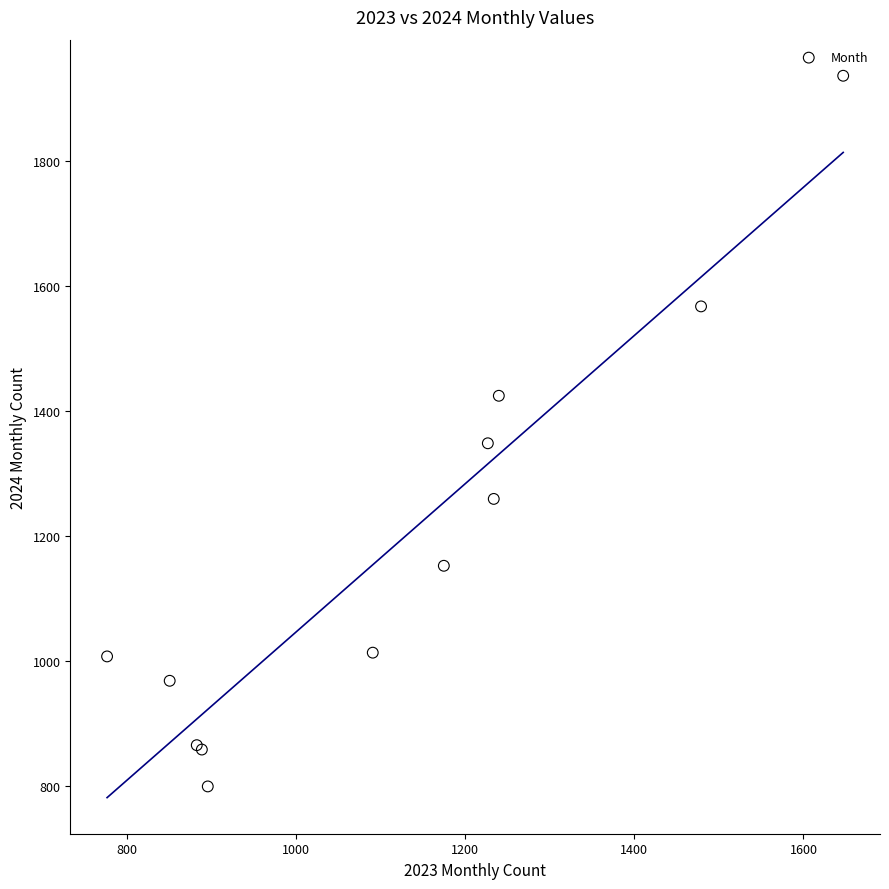

What Y value in the scatter plot is closest to 1367?

1348